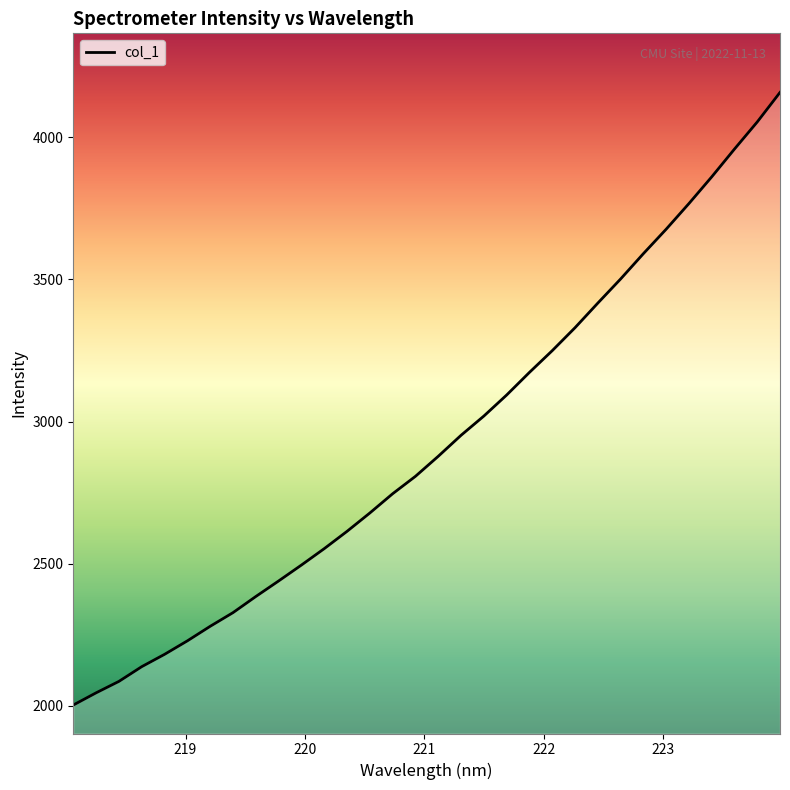

What is the maximum value shown in the chart?

4157.9